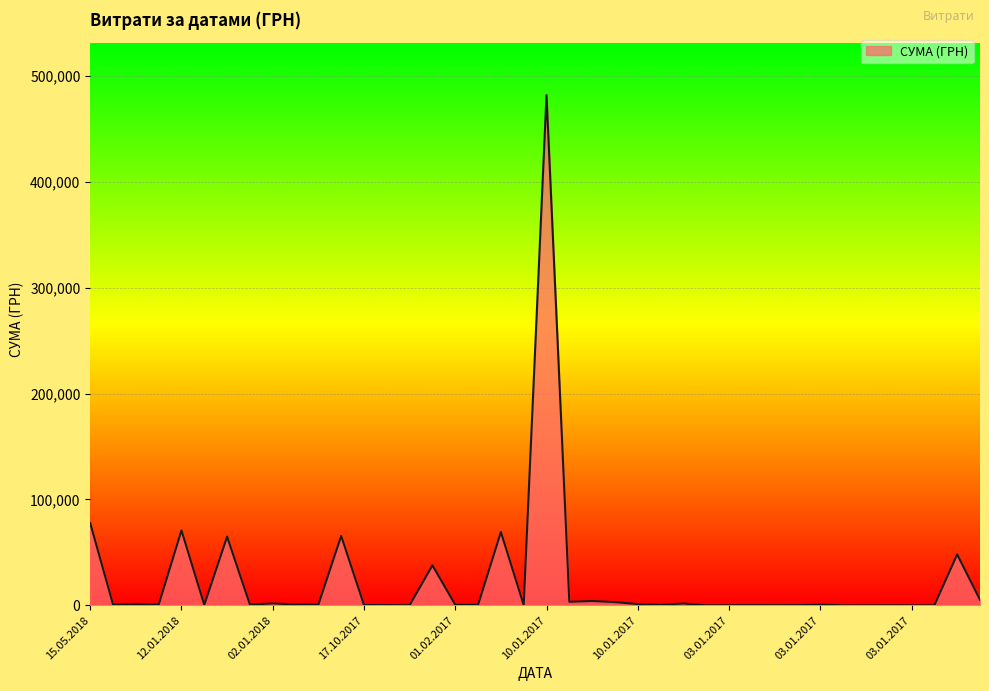

What is the maximum value shown in the chart?

481742.9